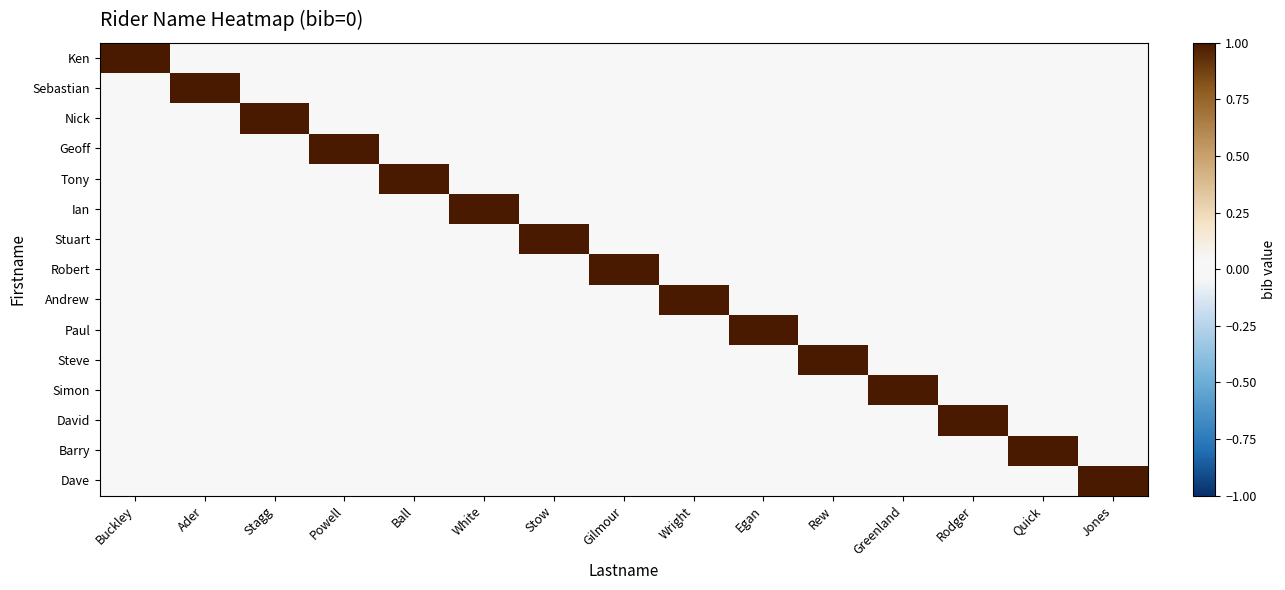

Rank the series by their maximum value, from highest to lowest.

Ken, Sebastian, Nick, Geoff, Tony, Ian, Stuart, Robert, Andrew, Paul, Steve, Simon, David, Barry, Dave